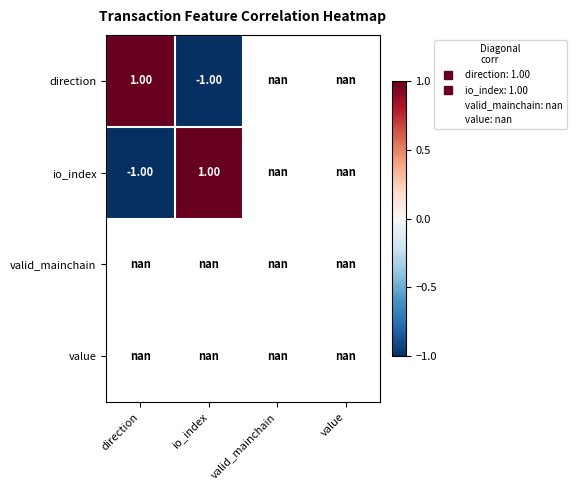

The direction series shows -1.0 at io_index. True or false?

True